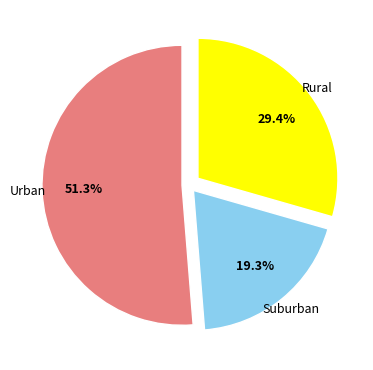

Is there a majority slice in this chart?

Yes